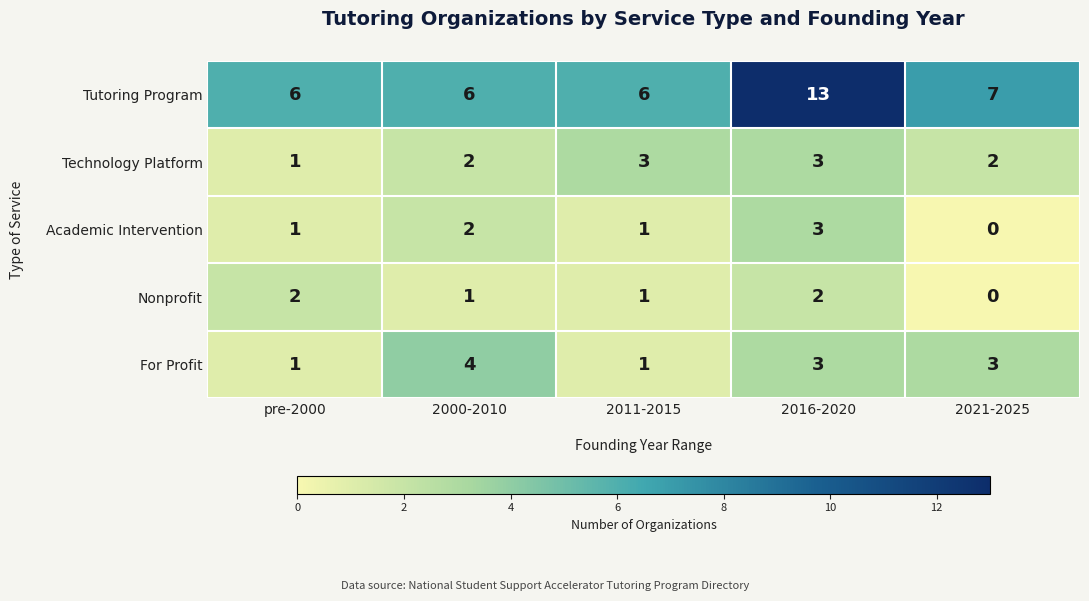

At which category is the sum across all series the highest?

2016-2020